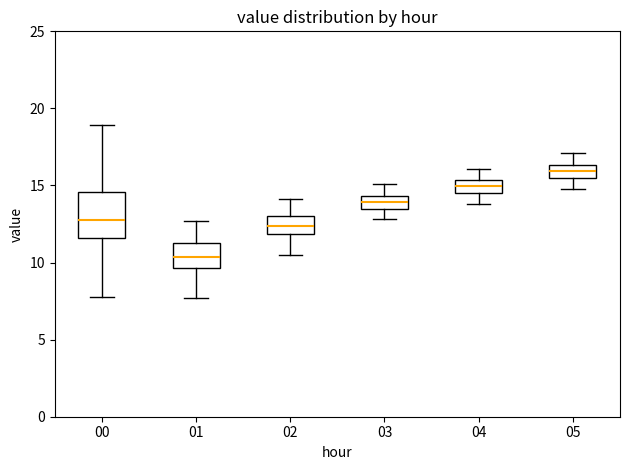

Reading left to right, transcribe this box plot: for each box, give where its median line is, the range the box spans, and where its two whiskers end, as read against the y-axis. The values are not printed on the chart, so give them approximately, as read against the axis.

00: median 12.5, box 11.5 to 14.5, whiskers 8.0 to 19.0
01: median 10.5, box 9.5 to 11.5, whiskers 7.5 to 12.5
02: median 12.5, box 12.0 to 13.0, whiskers 10.5 to 14.0
03: median 14.0, box 13.5 to 14.5, whiskers 13.0 to 15.0
04: median 15.0, box 14.5 to 15.5, whiskers 14.0 to 16.0
05: median 16.0, box 15.5 to 16.5, whiskers 15.0 to 17.0